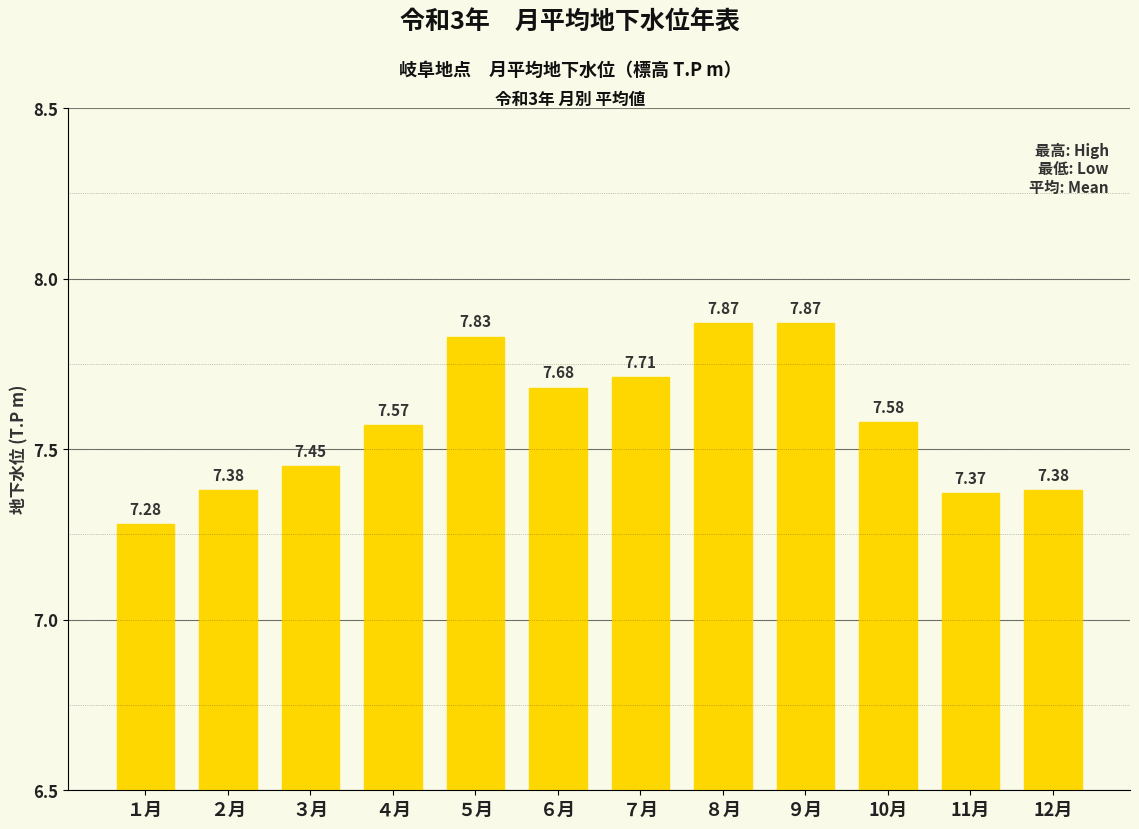

What is the maximum value shown in the chart?

7.9